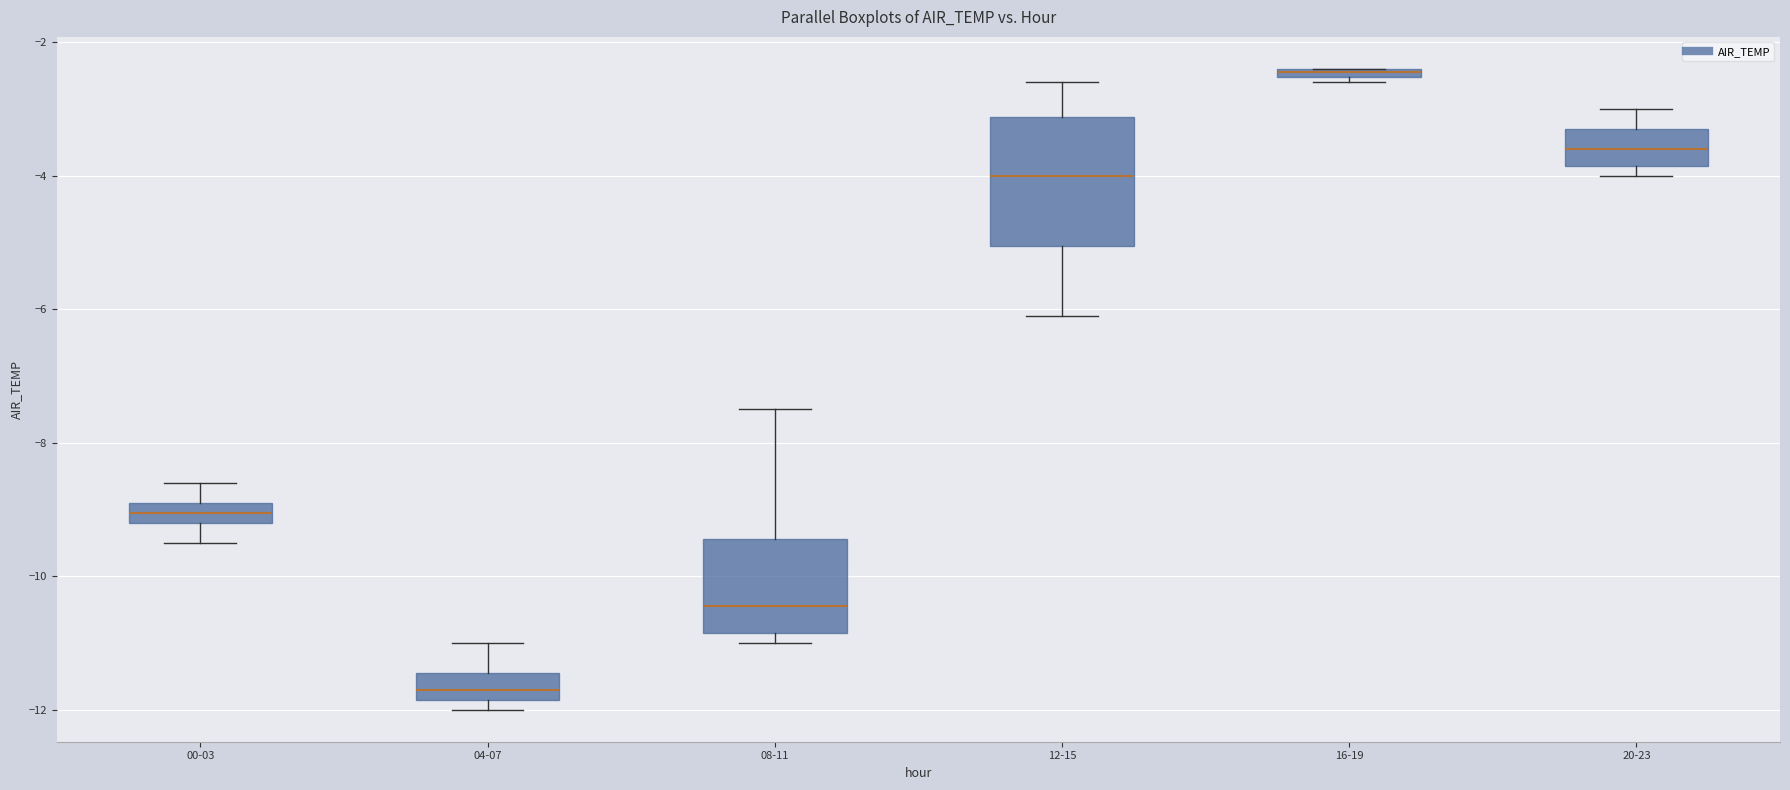

Where is the lower edge of the box for 00-03 on the y-axis? The values are not printed on the chart, so give them approximately, as read against the axis.

-9.2